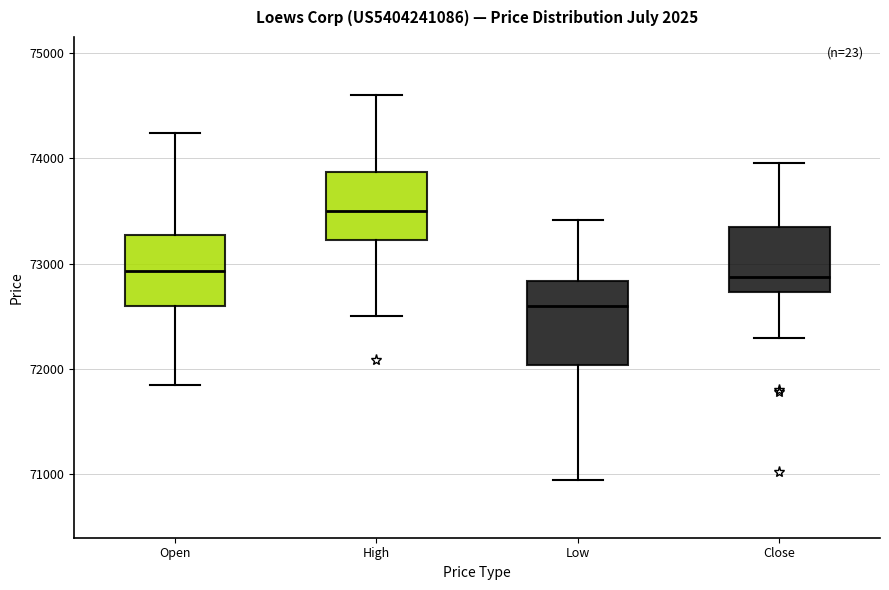

Which box's median line is the highest?

High